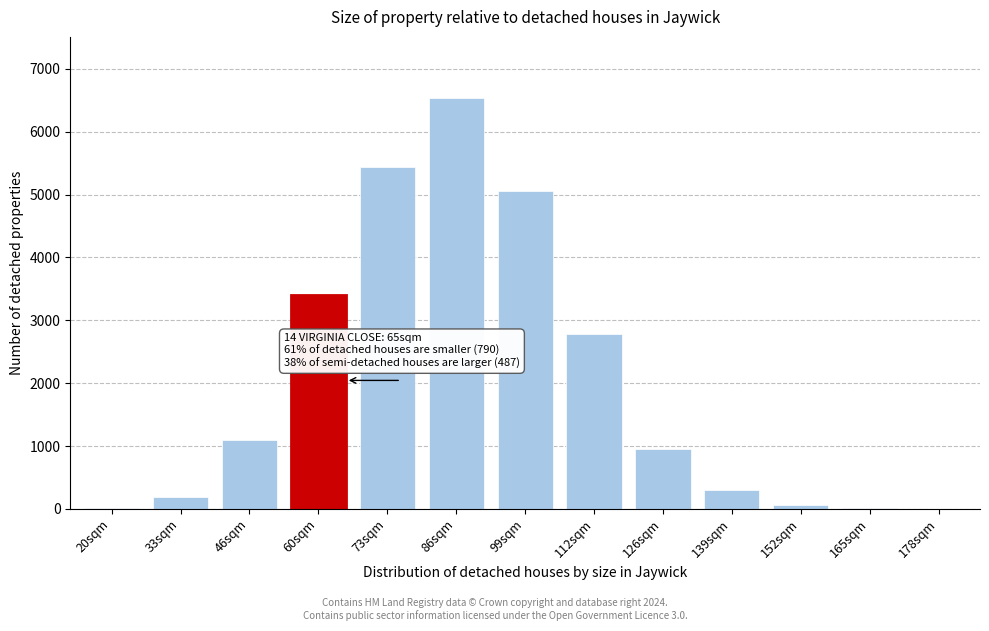

The value at 139sqm is 527.8. True or false?

False